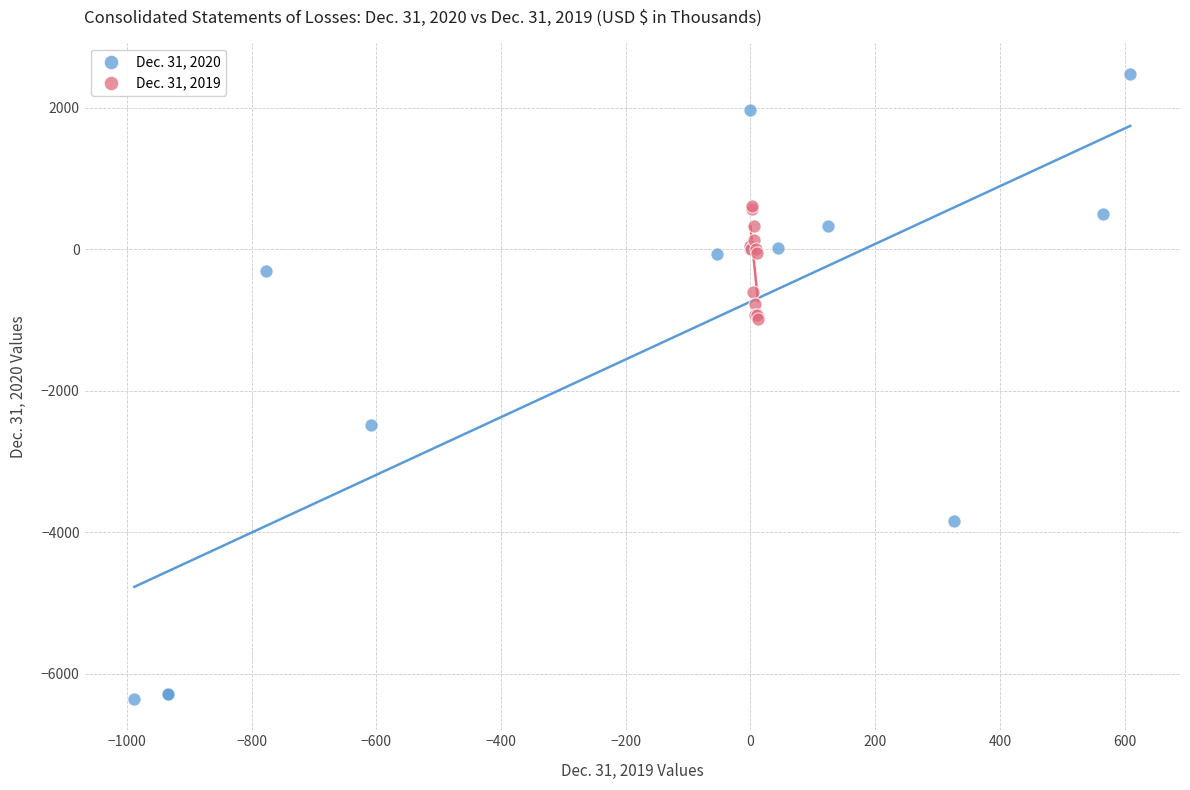

What are all the series names shown in the legend?

Dec. 31, 2020, Dec. 31, 2019